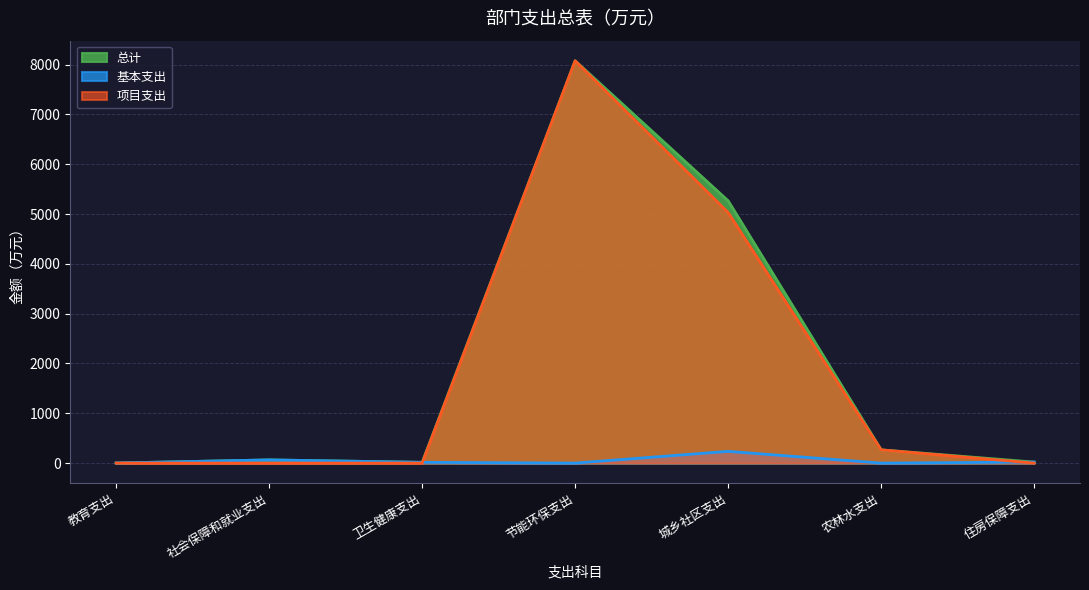

What is the spread (max minus min) of values at 卫生健康支出?

15.5